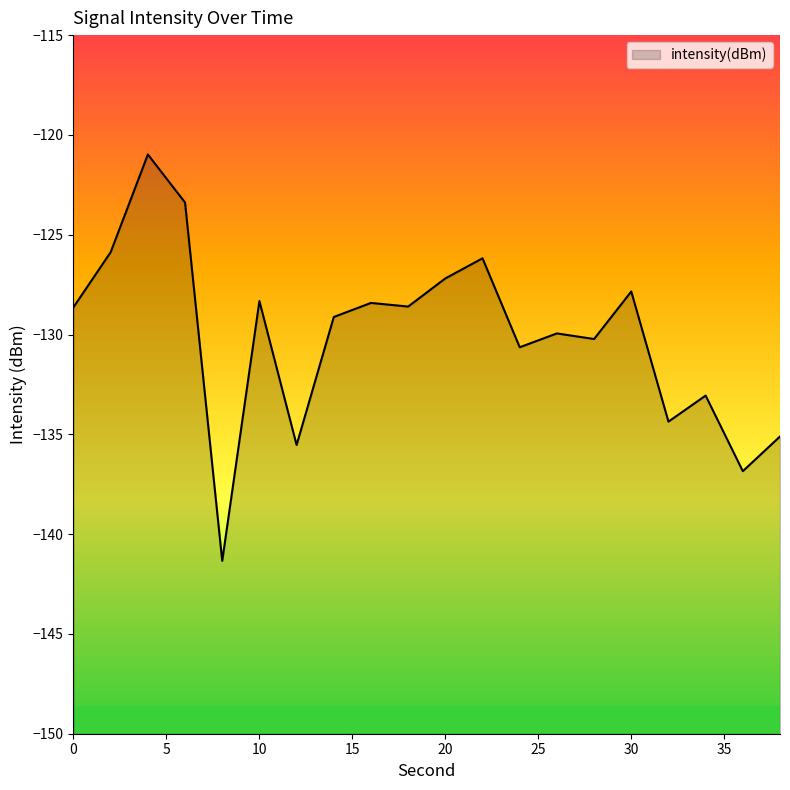

List the labels in order of value, smallest first.

8, 36, 12, 38, 32, 34, 24, 28, 26, 14, 0, 18, 16, 10, 30, 20, 22, 2, 6, 4